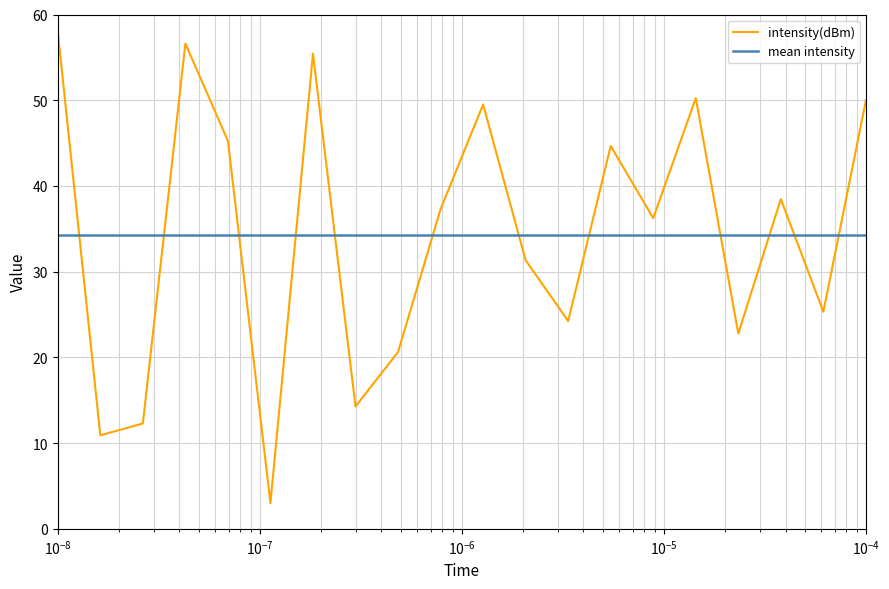

How many points are lower than both their immediate neighbors (excluding endpoints)?

7